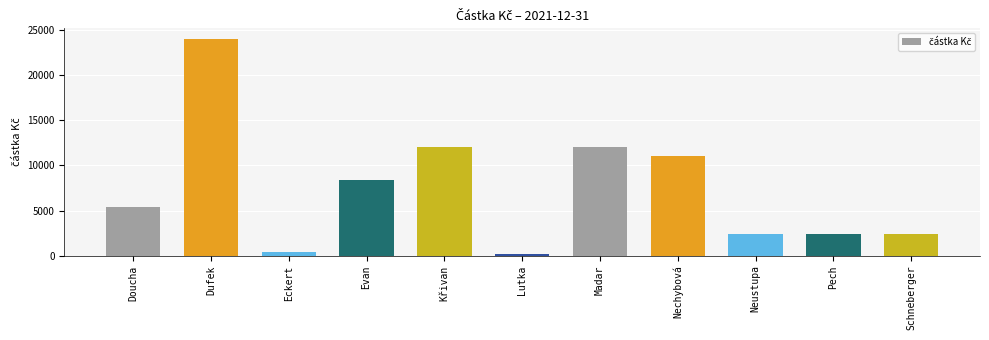

What is the difference between the values at Pech and Lutka?

2250